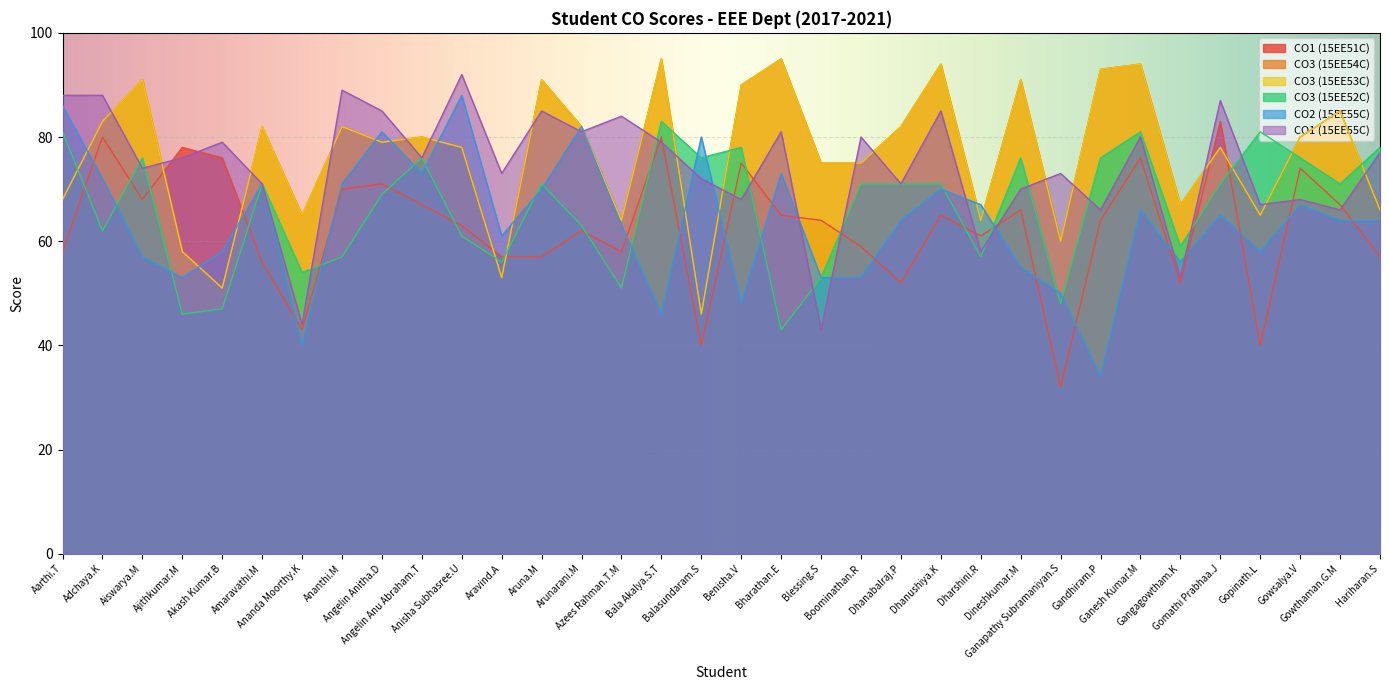

True or false: CO3 (15EE54C) has more than 2 points higher than both neighbors.

True